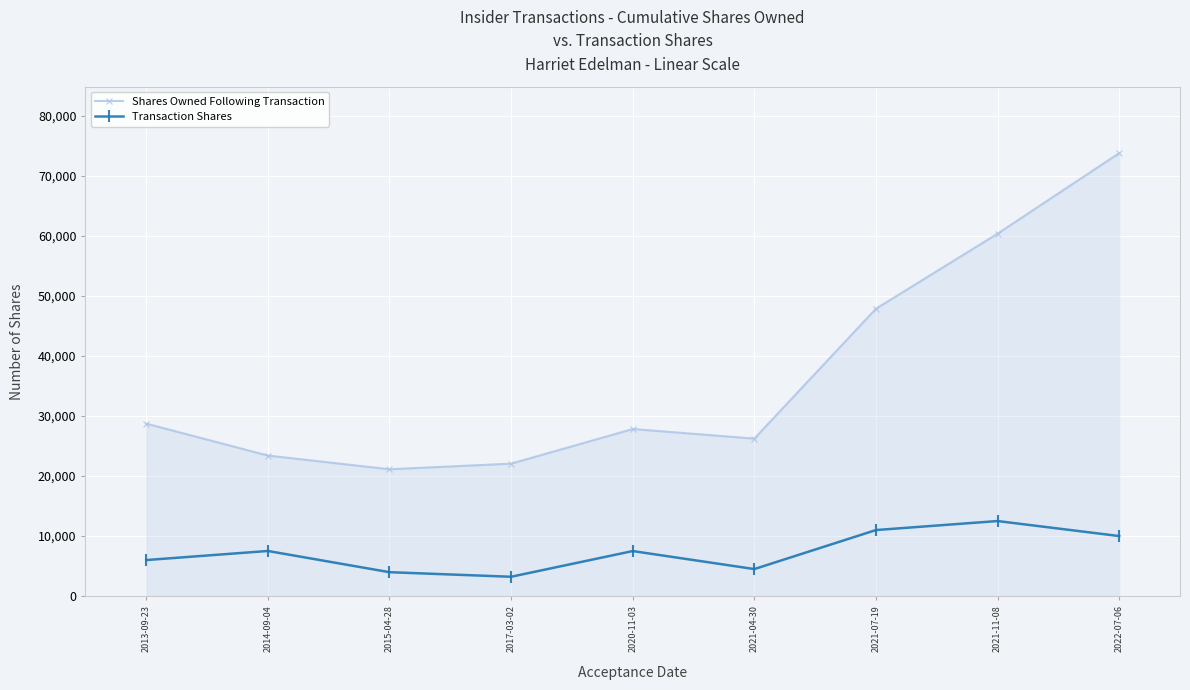

The value of Transaction Shares at 2022-07-06 is 10000. True or false?

True